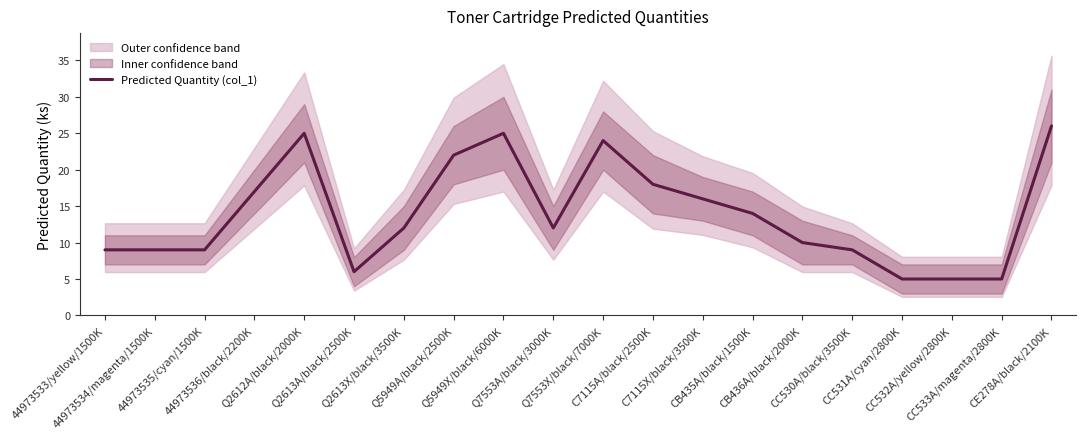

The value at 44973533/yellow/1500K is 9. True or false?

True